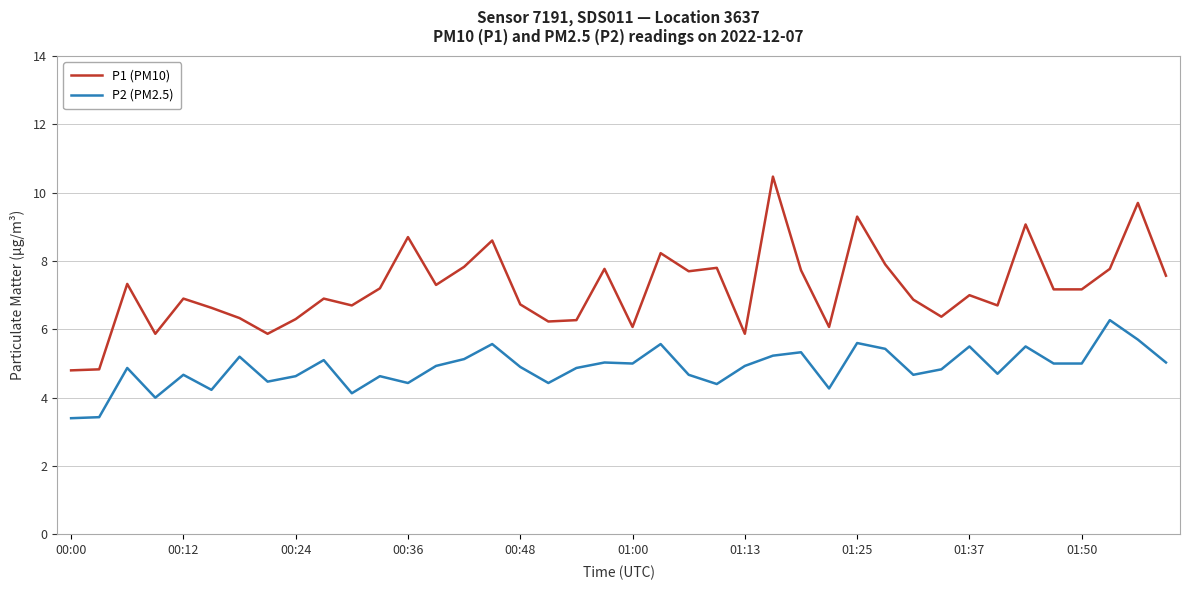

What is the minimum value for P2 (PM2.5)?

3.4